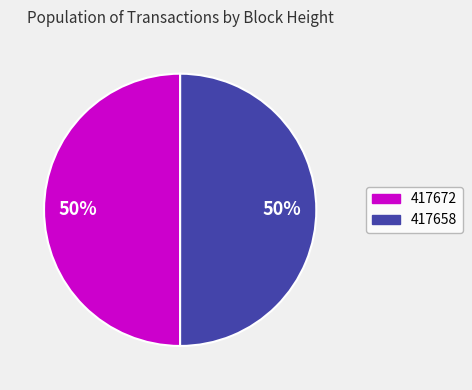

To the nearest percent, what is the combined percentage of 417658 and 417672?

100%